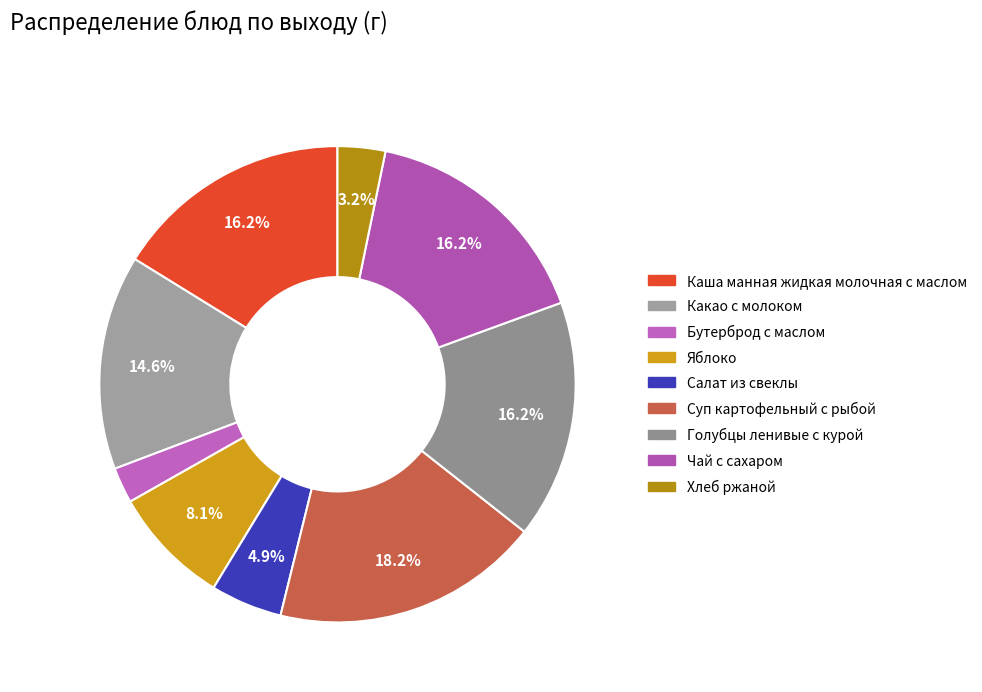

What percentage is the Хлеб ржаной slice, to the nearest percent?

3%